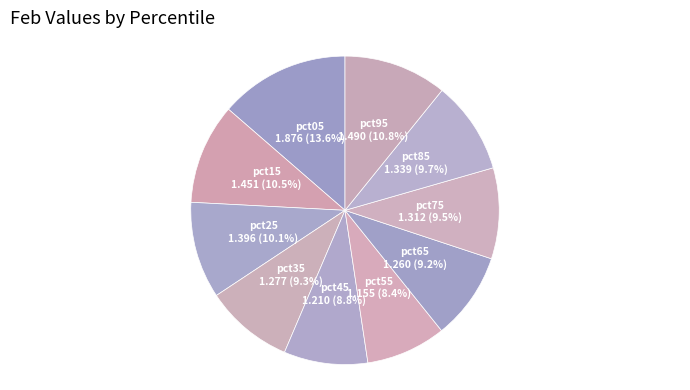

How many slices are in this pie chart?

10